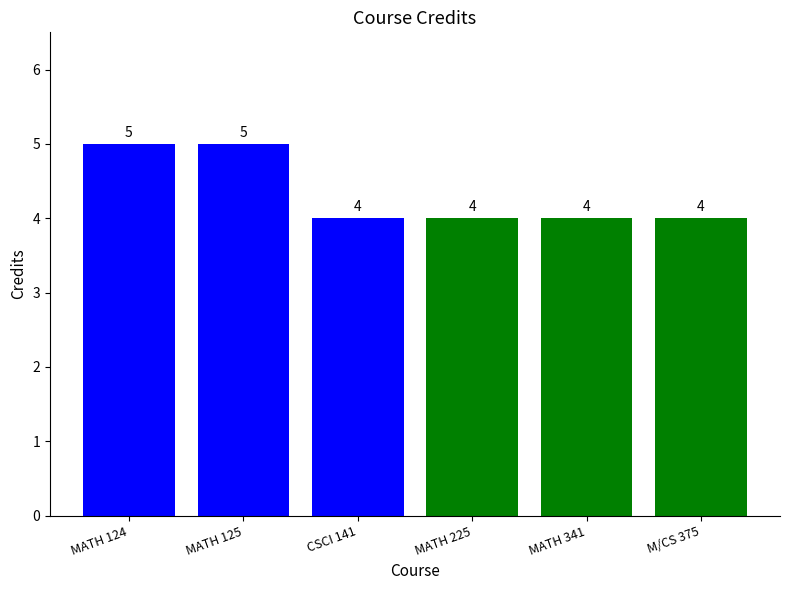

What position from the right is M/CS 375?

1